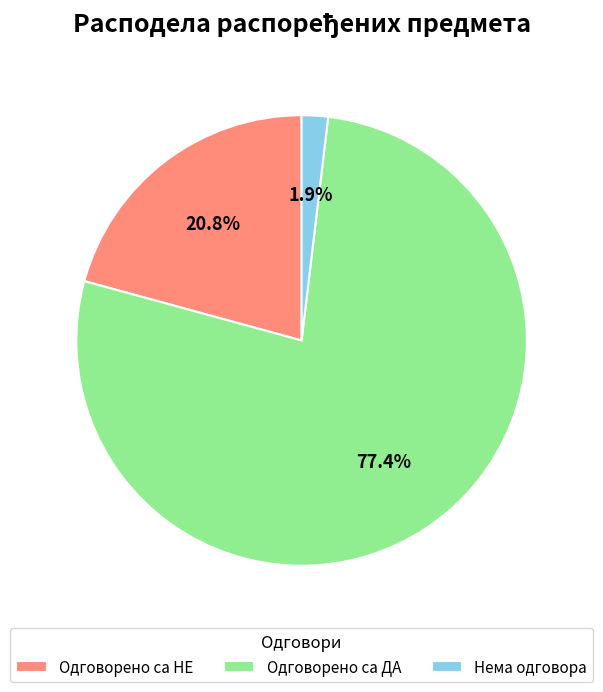

Which category has the biggest portion of the pie?

Одговорено са ДА